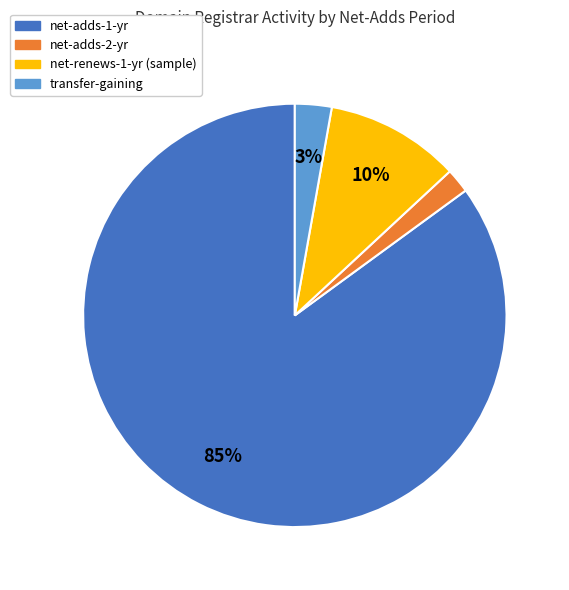

To the nearest percent, what is the difference between the largest and smallest slice percentages?

83%